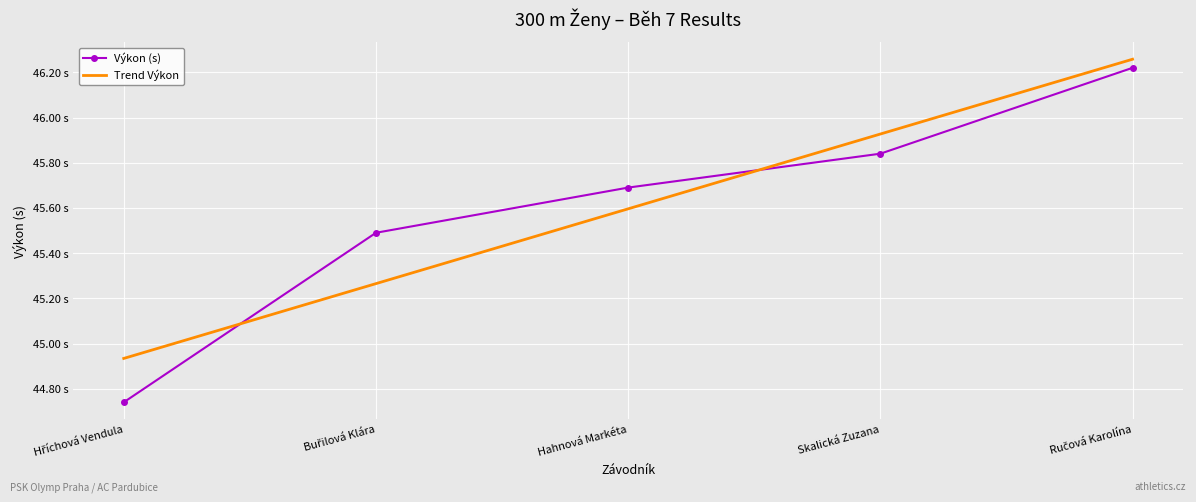

What are all the series names shown in the legend?

Výkon (s), Trend Výkon